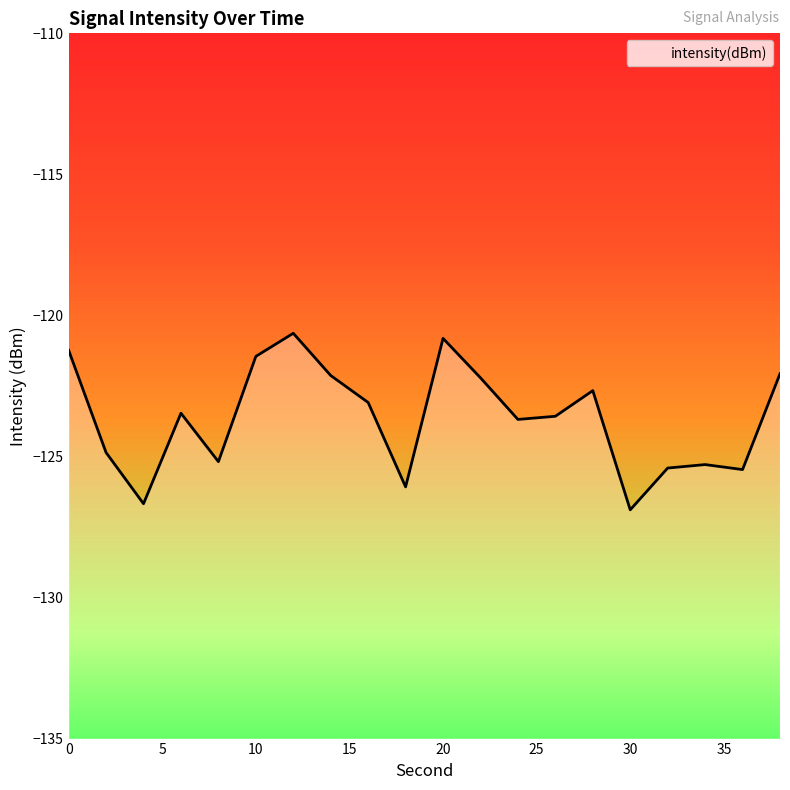

What is the difference between the values at 36 and 6?

2.0